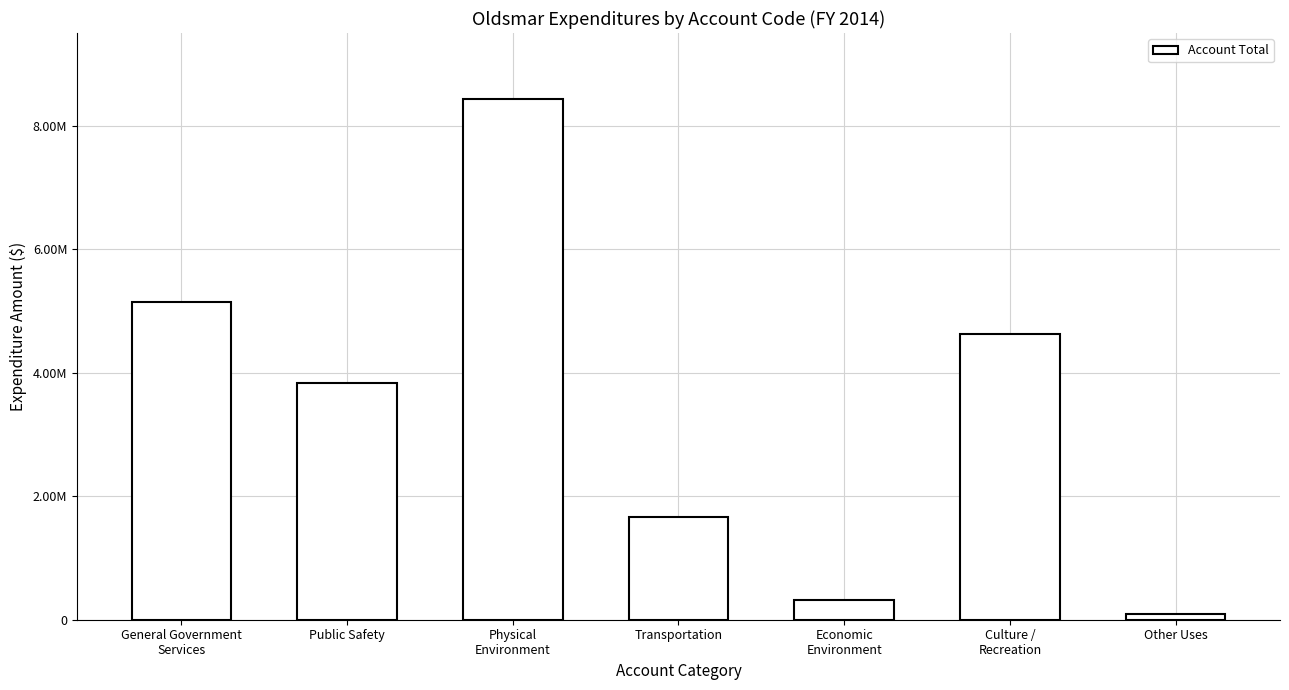

What position from the right is General Government
Services?

7